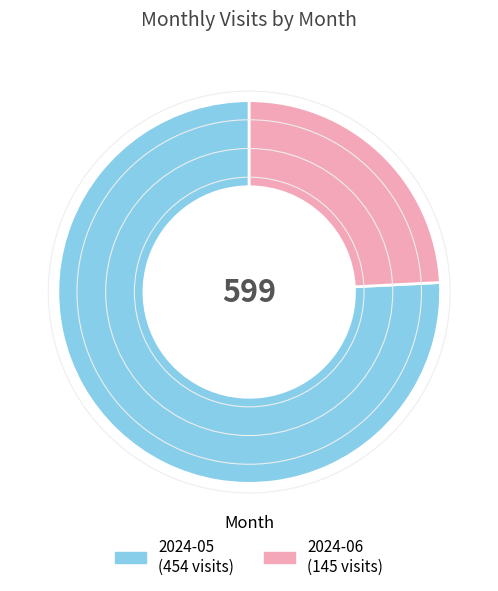

Which category has the smallest portion of the pie?

2024-06